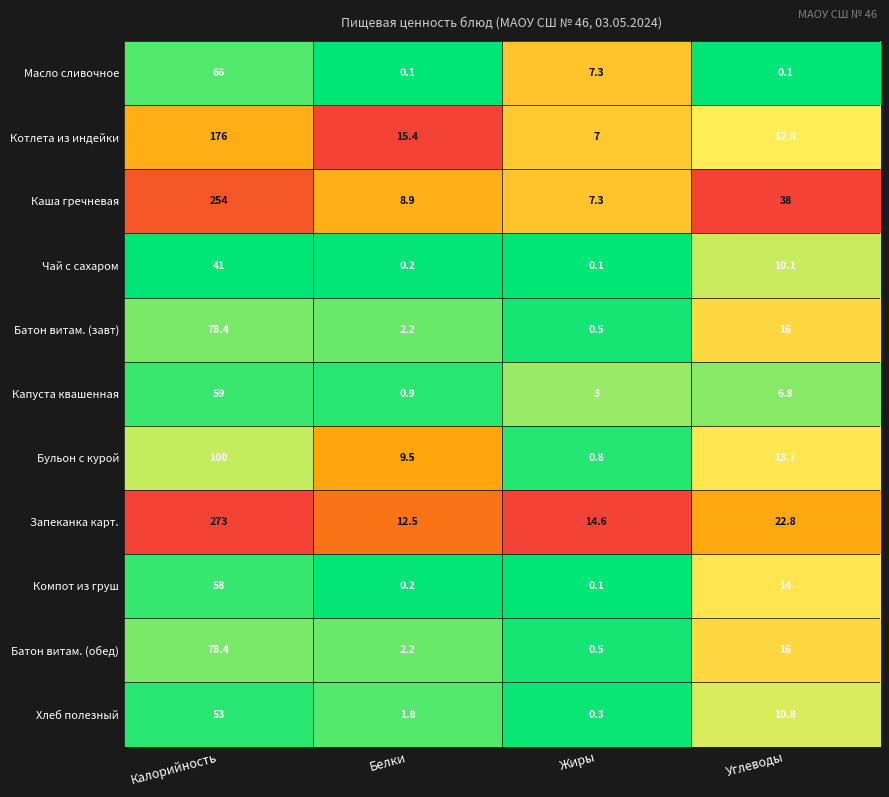

Is it true that Батон витам. (обед) equals 2.2 at Белки?

True